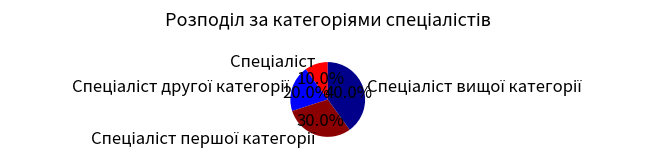

Is there any slice that represents more than half of the pie?

No